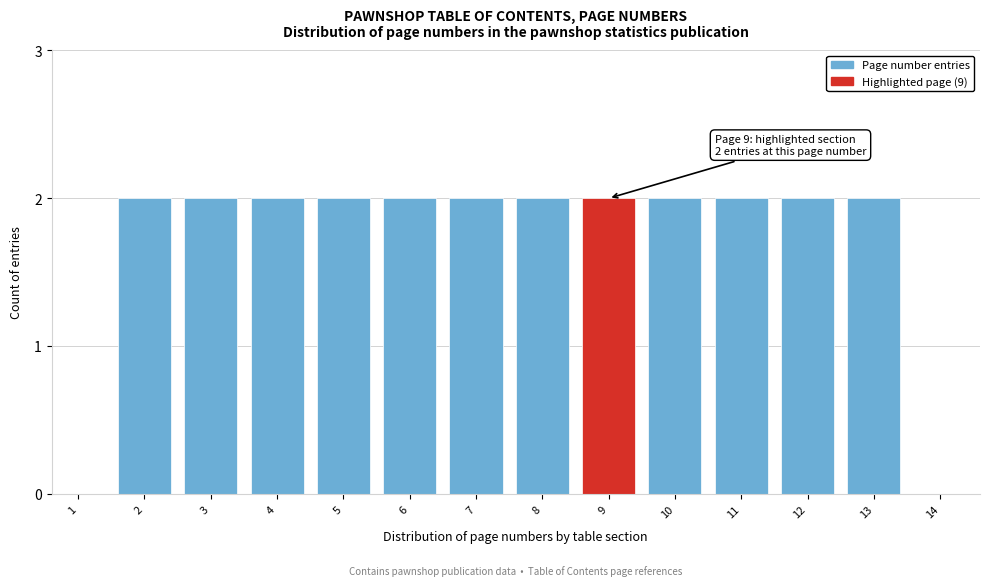

Reading right to left, extract all data points from this chart.

14=0	13=2	12=2	11=2	10=2	9=2	8=2	7=2	6=2	5=2	4=2	3=2	2=2	1=0